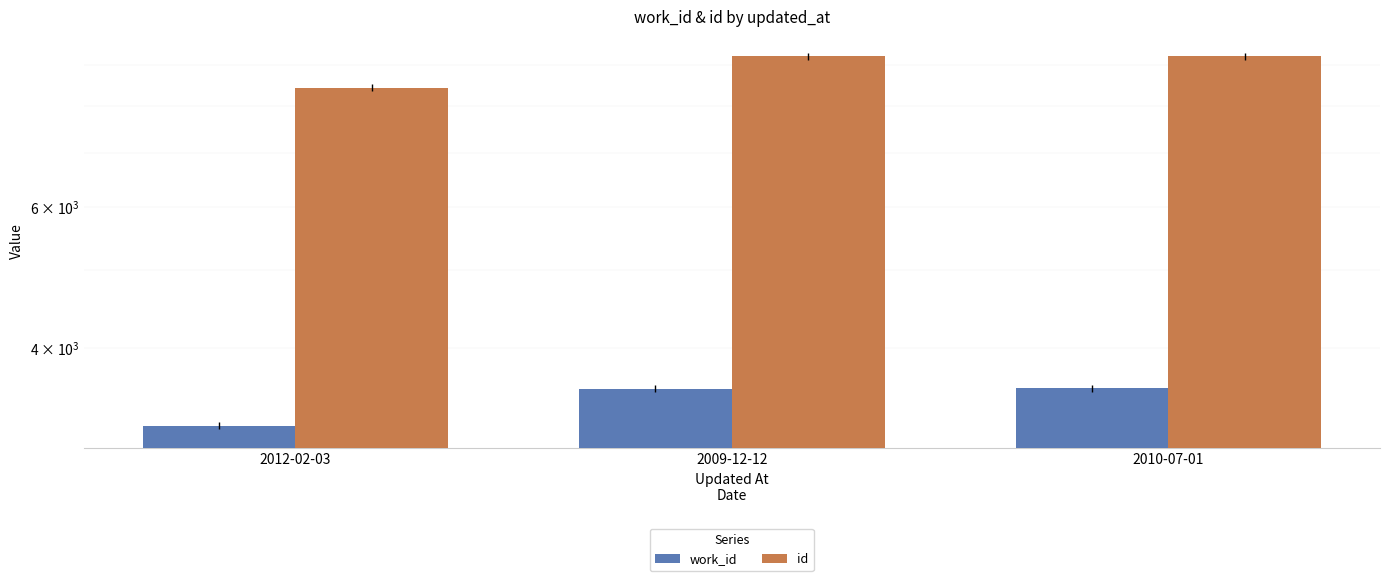

Which label corresponds to the smallest value in the chart?

2012-02-03